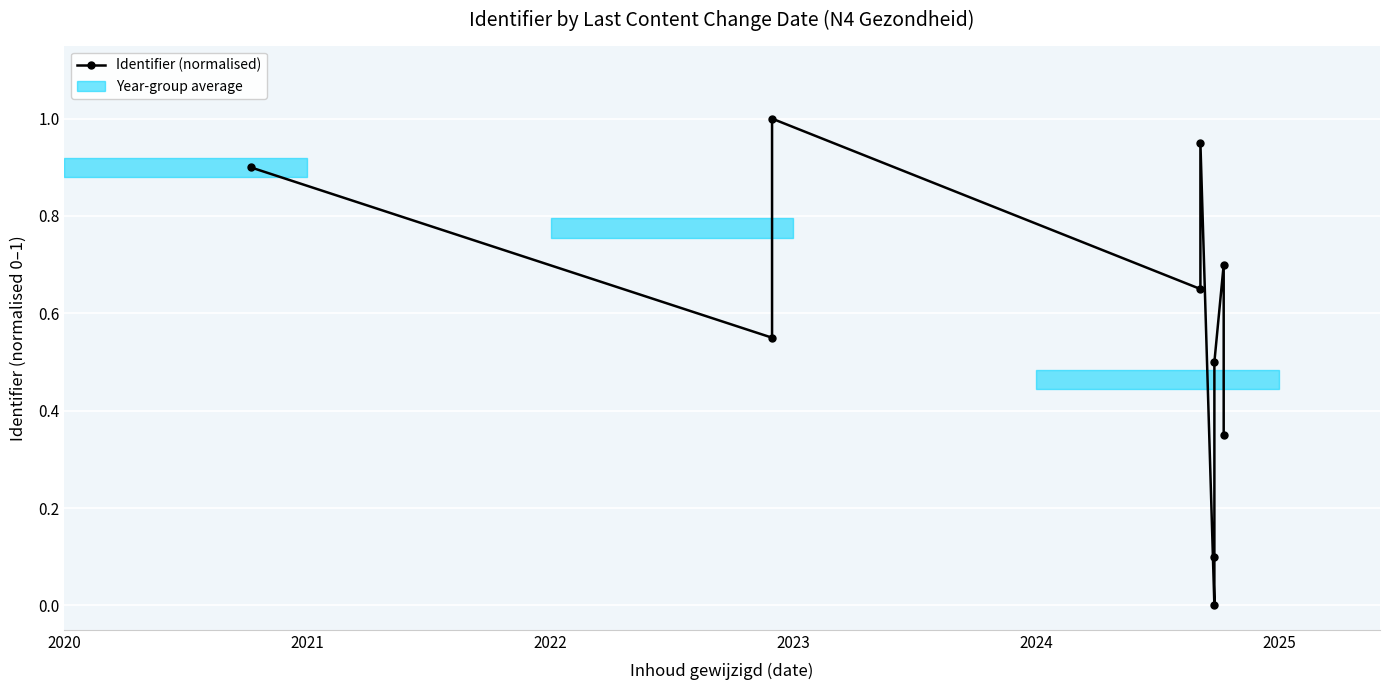

What is the sum of all values?

5.7